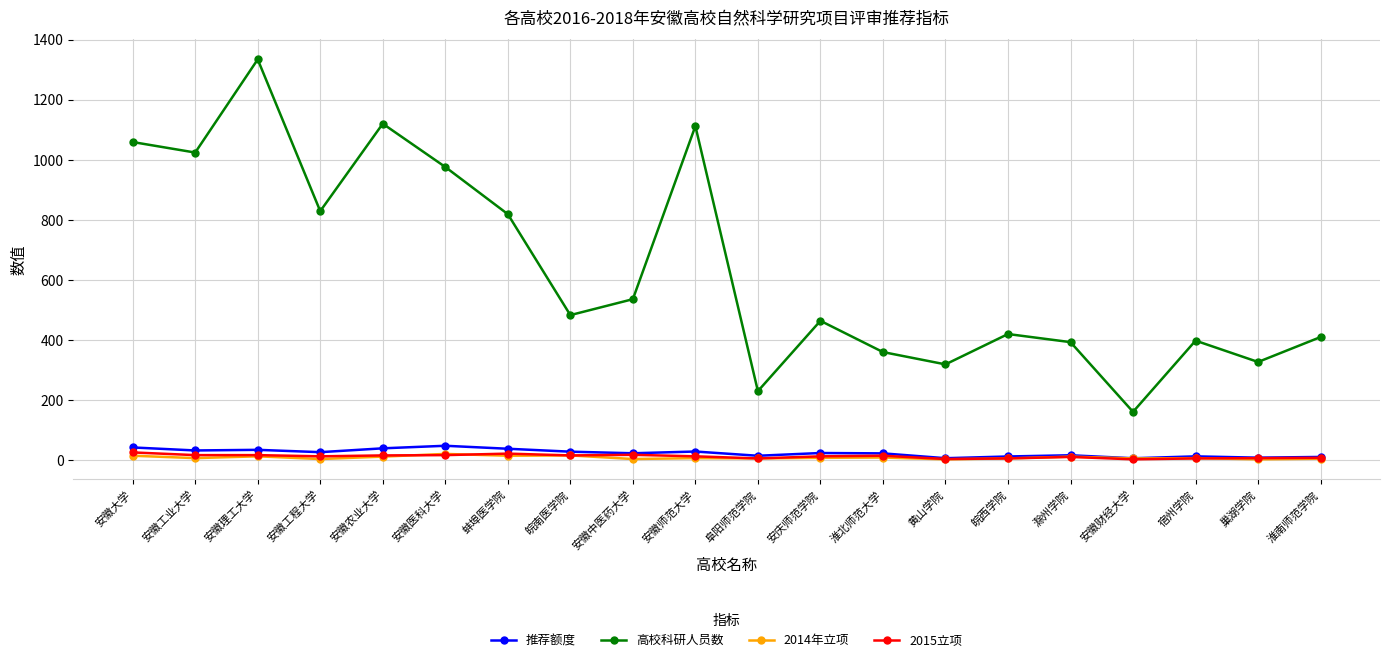

What value does the 2014年立项 series have at 淮北师范大学?

9.0